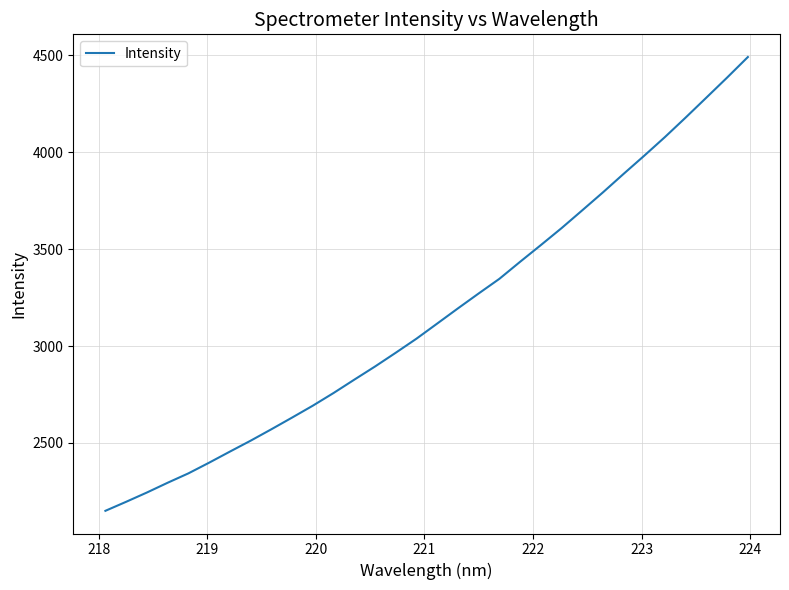

What is the difference between the maximum and minimum values?

2340.9